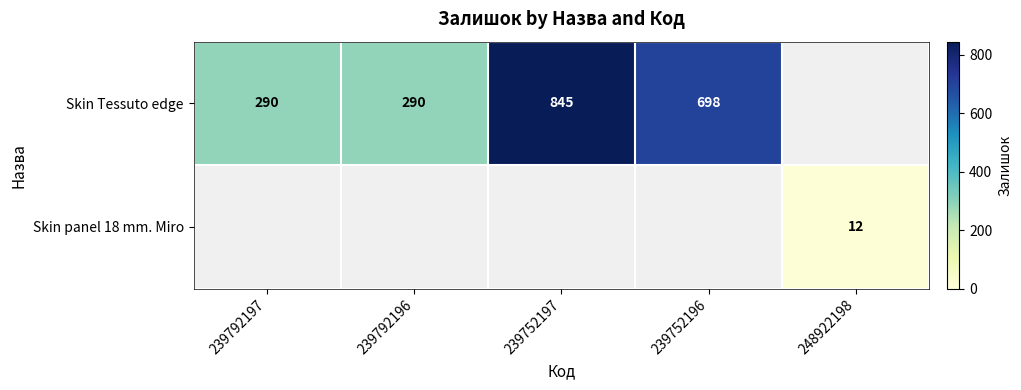

Is the value of Skin panel 18 mm. Miro at 248922198 greater than the value of Skin Tessuto edge at 239752197?

No